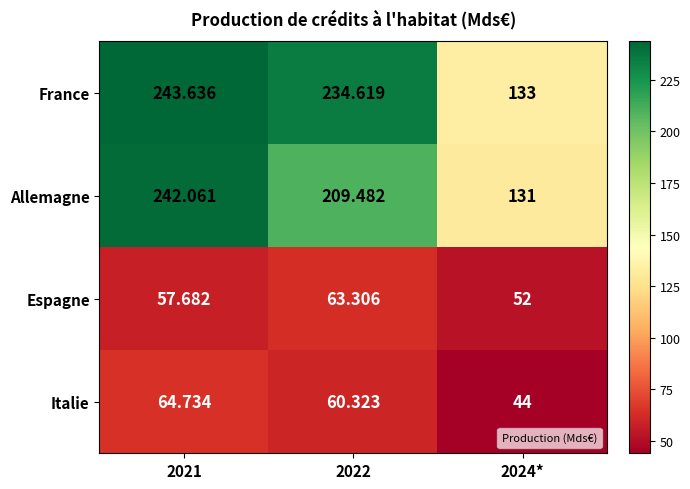

Between 2021 and 2022, which series saw the biggest shift?

Allemagne